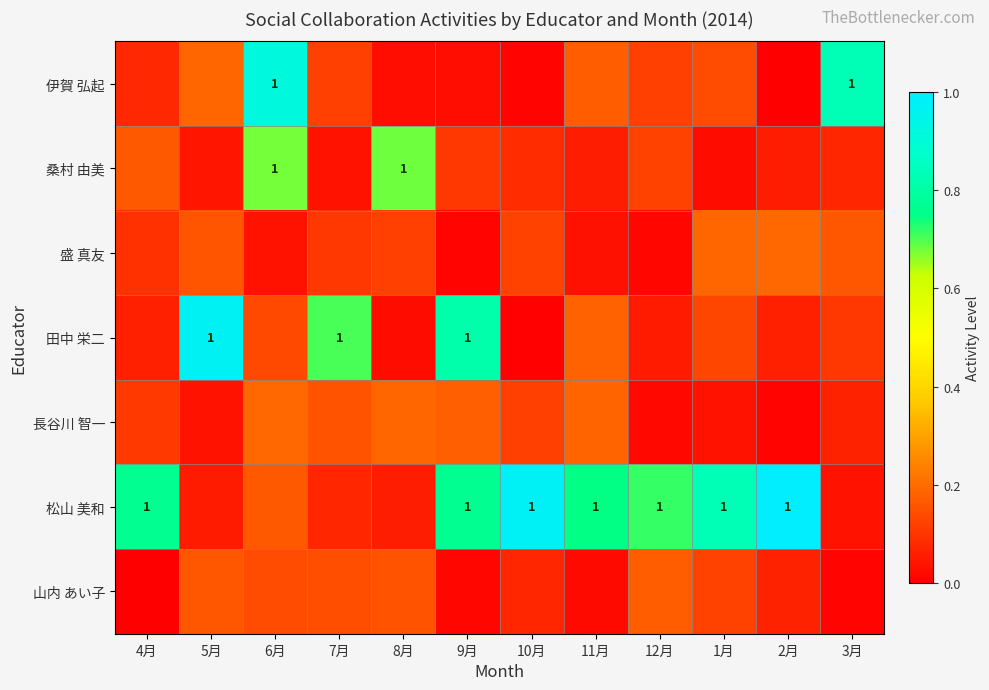

What is the greatest value displayed?

1.0